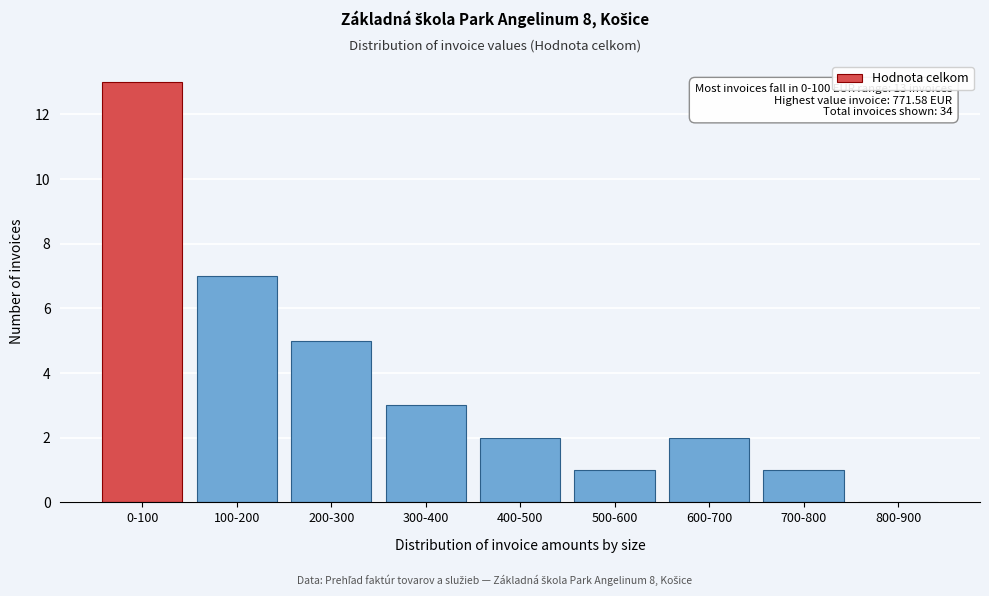

Reading right to left, transcribe all the data shown in this chart.

800-900=0	700-800=1	600-700=2	500-600=1	400-500=2	300-400=3	200-300=5	100-200=7	0-100=13